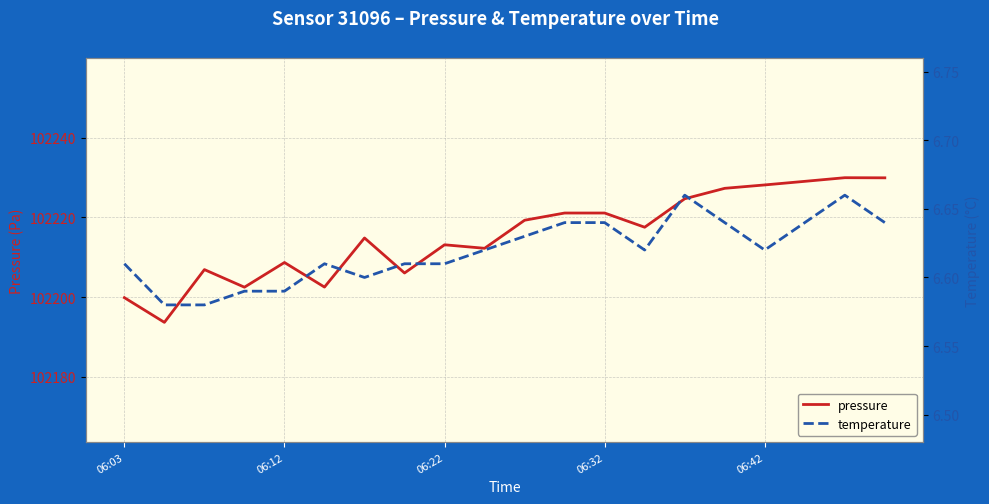

How many temperature values are between 6 and 7?

20